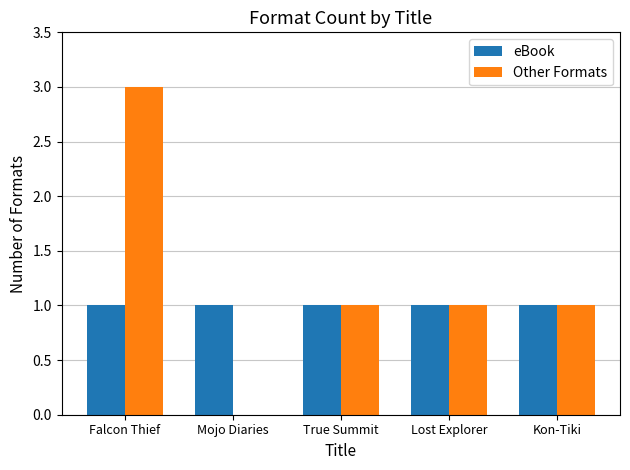

What is the highest value of the Other Formats series?

3